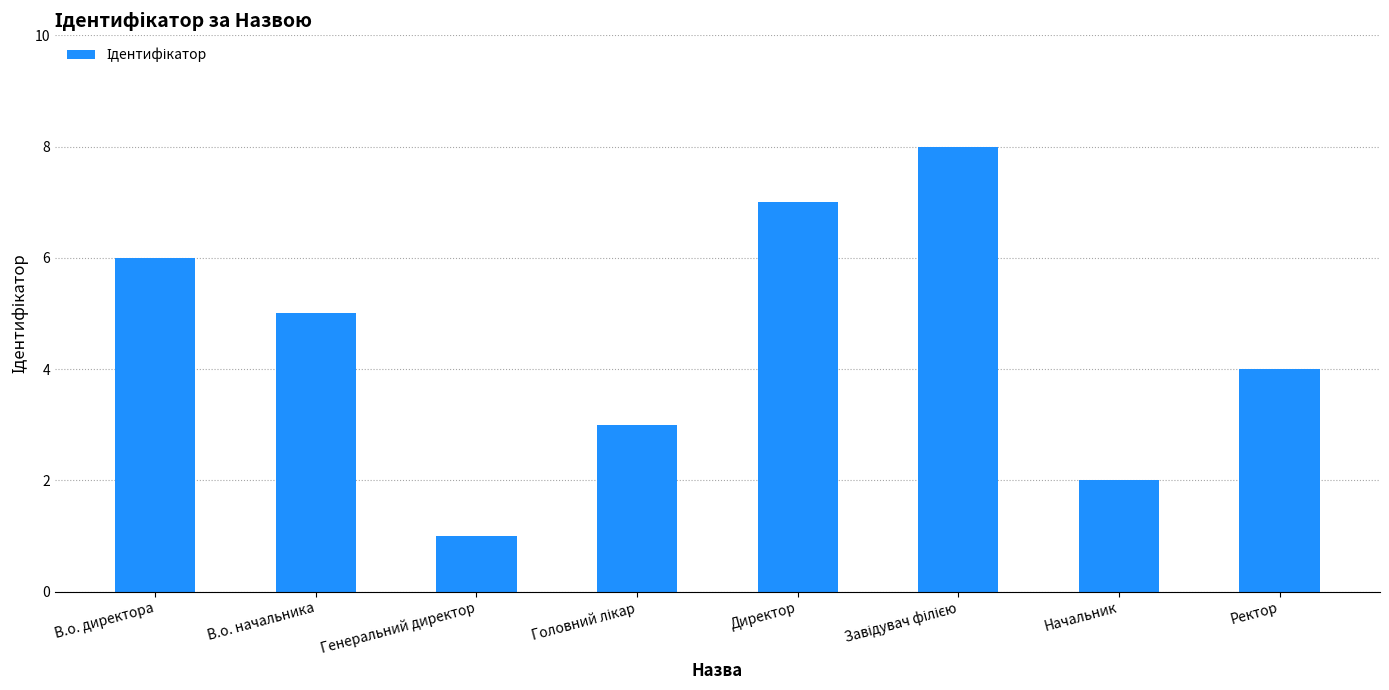

Reading right to left, what are all the values shown in this chart?

4	2	8	7	3	1	5	6